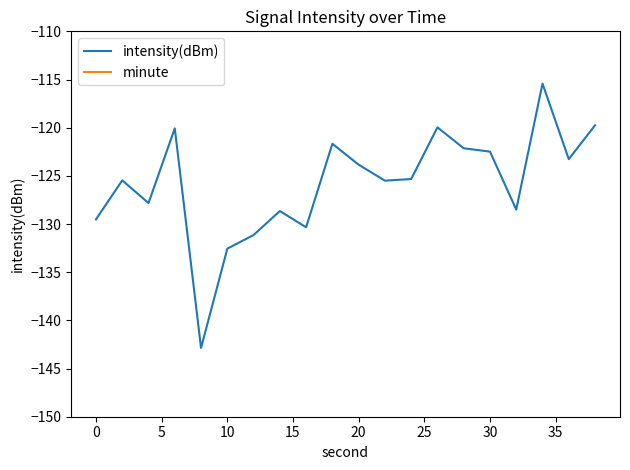

What is the minimum value for intensity(dBm)?

-142.9